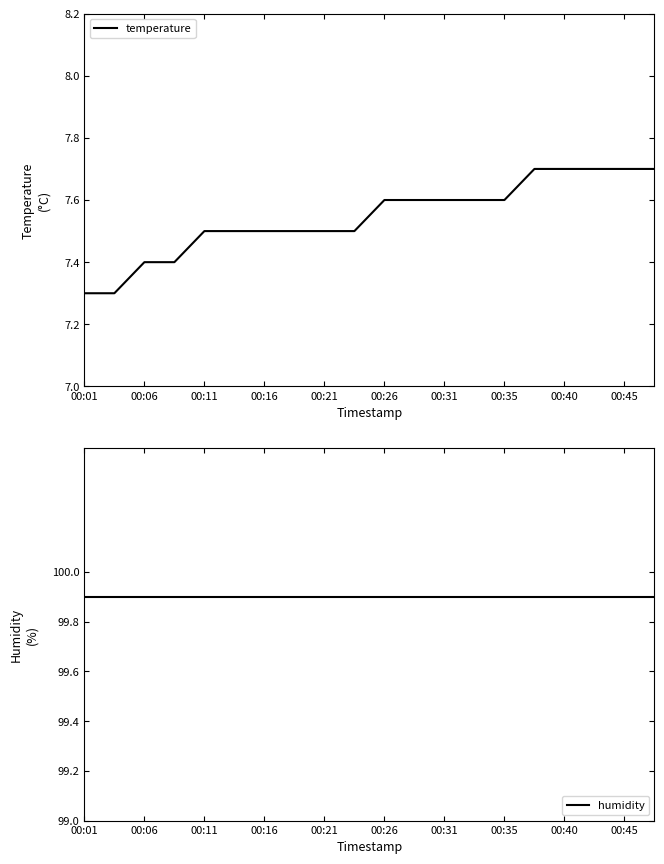

Is it true that temperature equals 2.2 at 00:31?

False